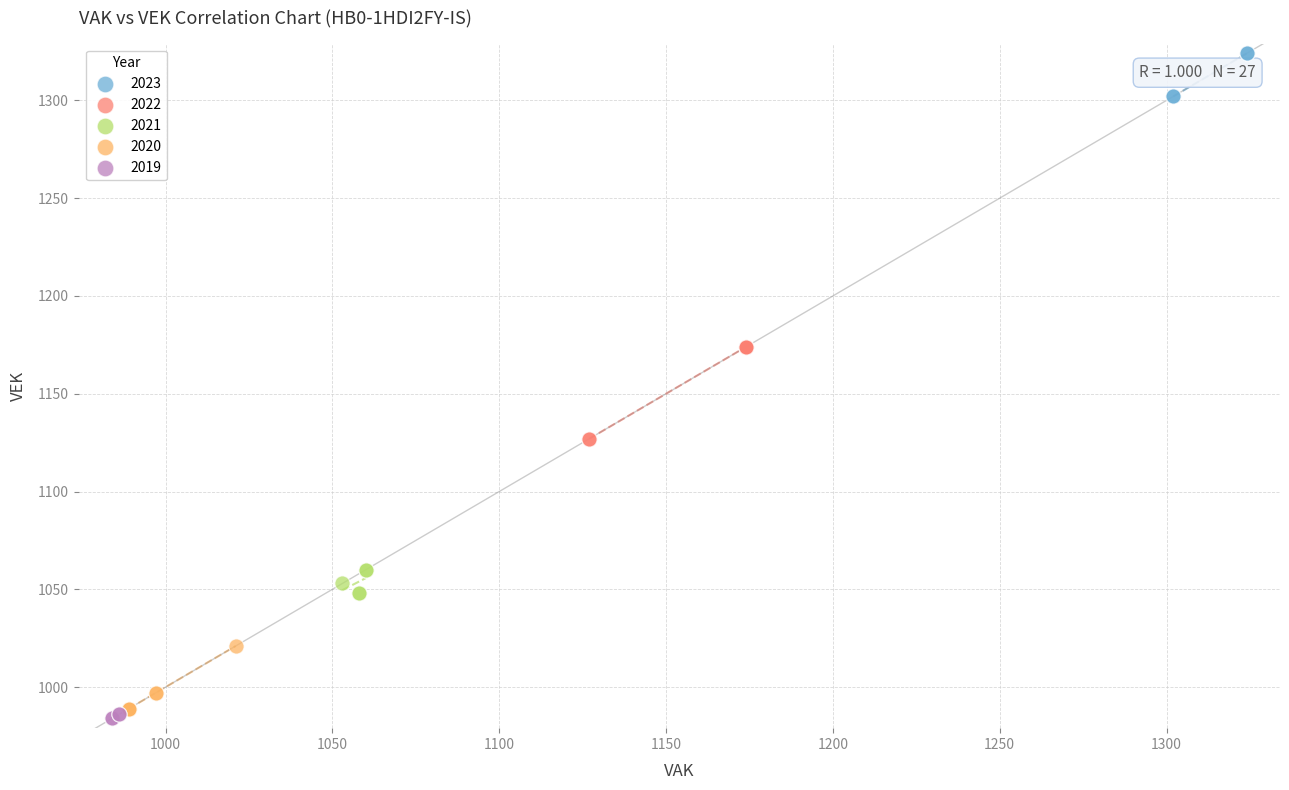

Which series reaches the maximum Y coordinate?

2023